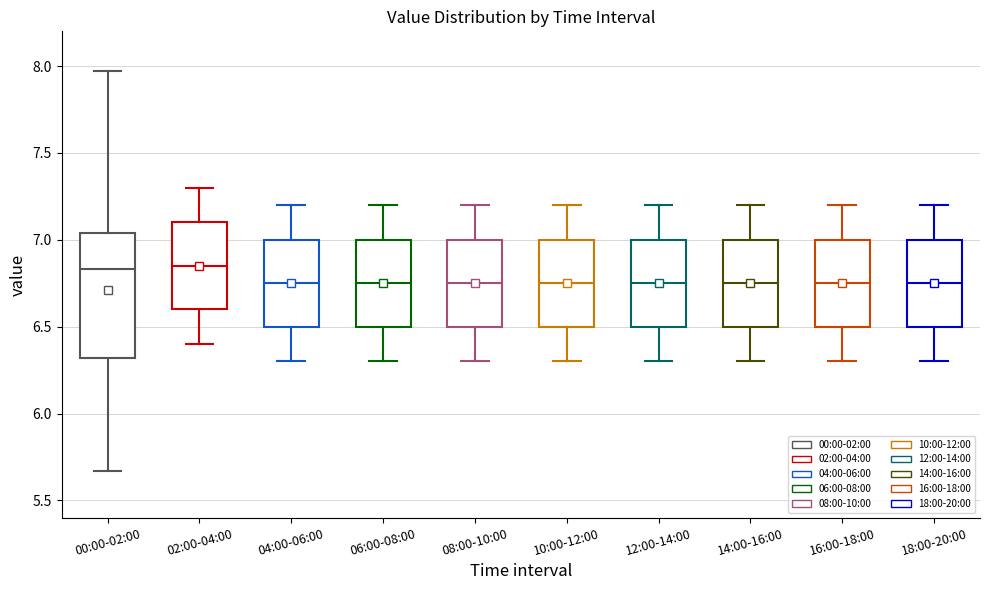

Reading left to right, transcribe this box plot: for each box, give where its median line is, the range the box spans, and where its two whiskers end, as read against the y-axis. The values are not printed on the chart, so give them approximately, as read against the axis.

00:00-02:00: median 6.85, box 6.30 to 7.05, whiskers 5.65 to 7.95
02:00-04:00: median 6.85, box 6.60 to 7.10, whiskers 6.40 to 7.30
04:00-06:00: median 6.75, box 6.50 to 7.00, whiskers 6.30 to 7.20
06:00-08:00: median 6.75, box 6.50 to 7.00, whiskers 6.30 to 7.20
08:00-10:00: median 6.75, box 6.50 to 7.00, whiskers 6.30 to 7.20
10:00-12:00: median 6.75, box 6.50 to 7.00, whiskers 6.30 to 7.20
12:00-14:00: median 6.75, box 6.50 to 7.00, whiskers 6.30 to 7.20
14:00-16:00: median 6.75, box 6.50 to 7.00, whiskers 6.30 to 7.20
16:00-18:00: median 6.75, box 6.50 to 7.00, whiskers 6.30 to 7.20
18:00-20:00: median 6.75, box 6.50 to 7.00, whiskers 6.30 to 7.20